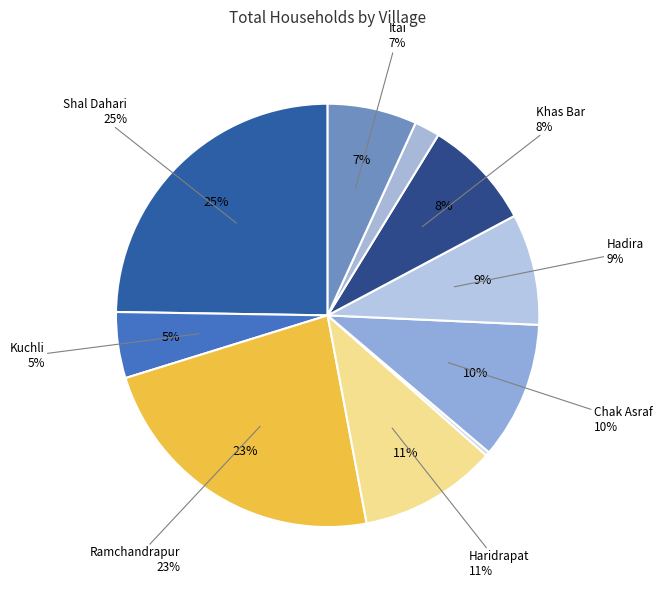

To the nearest percent, what portion does Kuchli represent?

5%